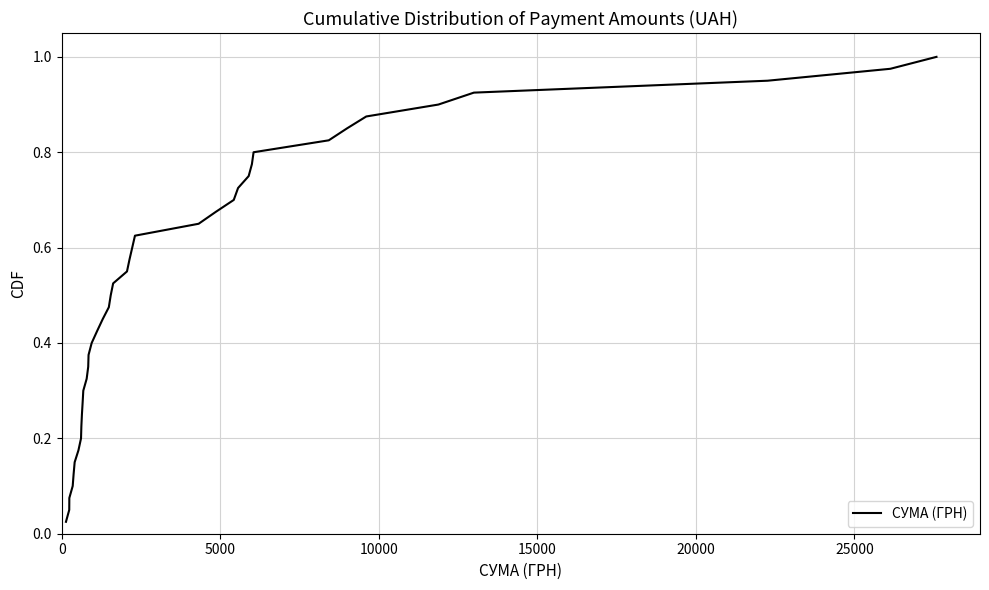

Is this an area chart (filled region under the line)?

No